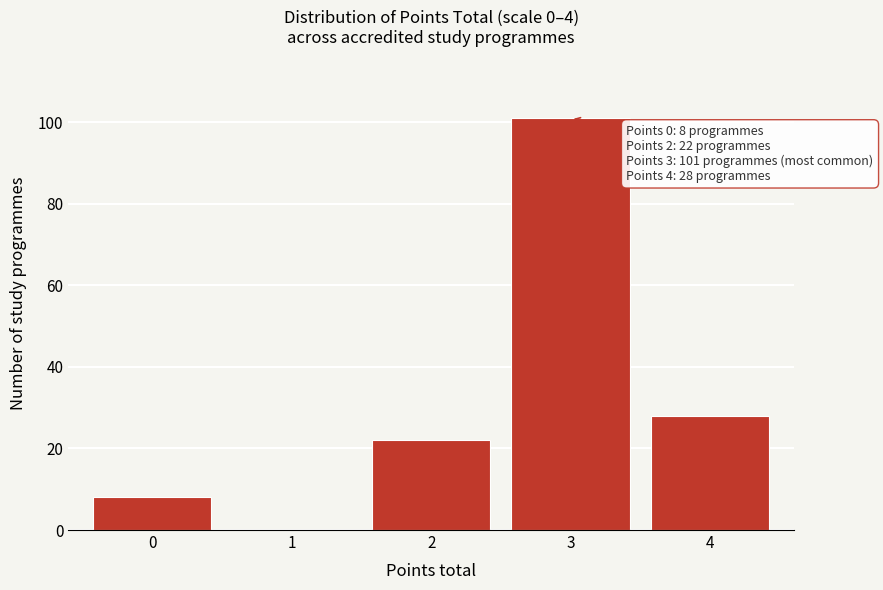

Reading right to left, extract all data points from this chart.

4=28	3=101	2=22	1=0	0=8